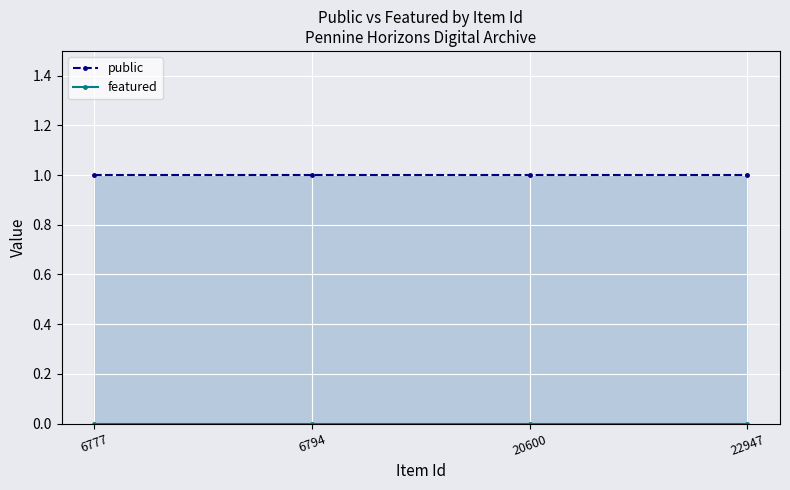

Reading right to left, extract all data points from this chart.

public: 22947=1	20600=1	6794=1	6777=1
featured: 22947=0	20600=0	6794=0	6777=0